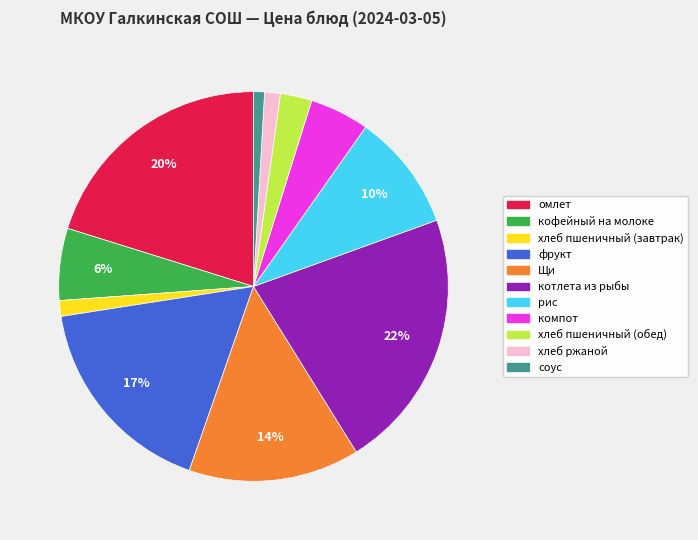

To the nearest percent, what is the combined percentage of компот and хлеб ржаной?

6%